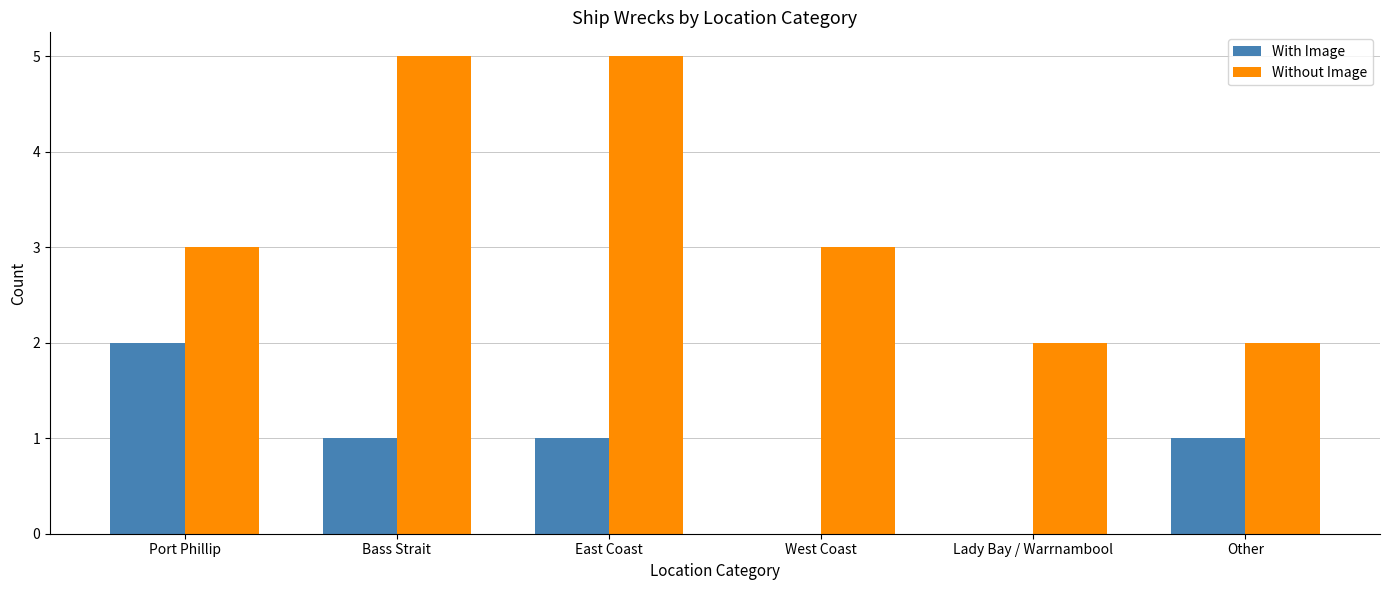

Are the bars horizontal?

No